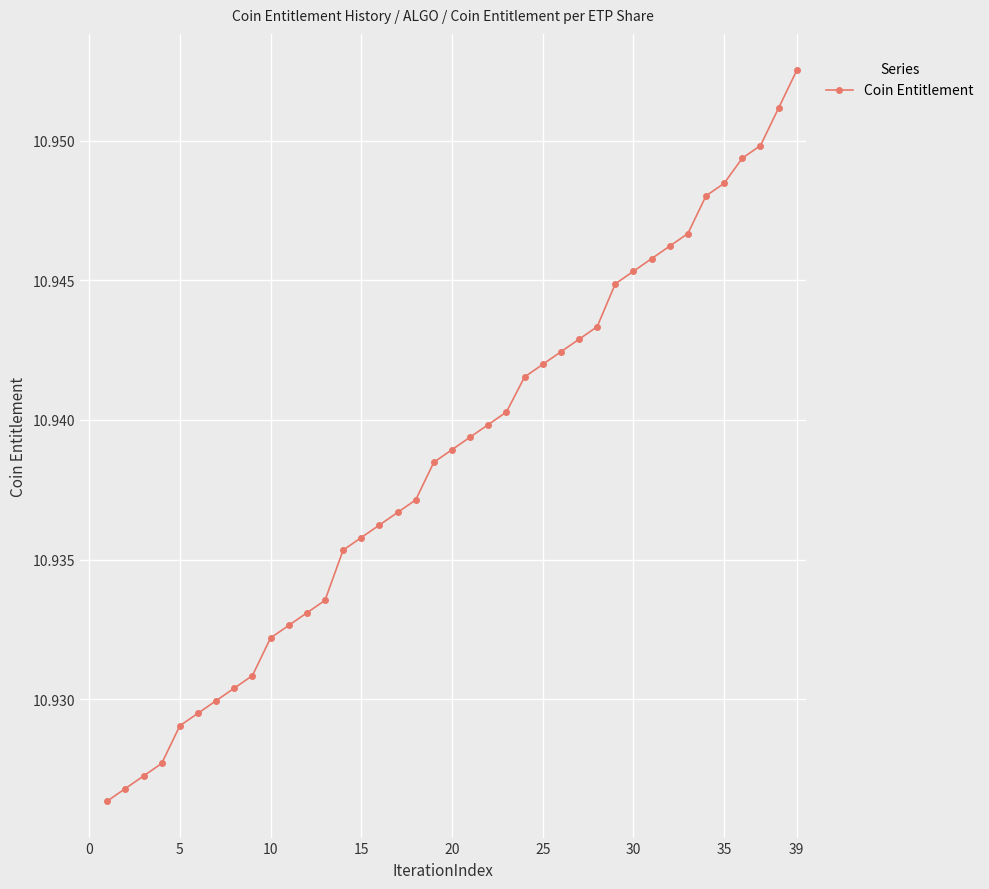

Count the values in the range 10 to 11.

39